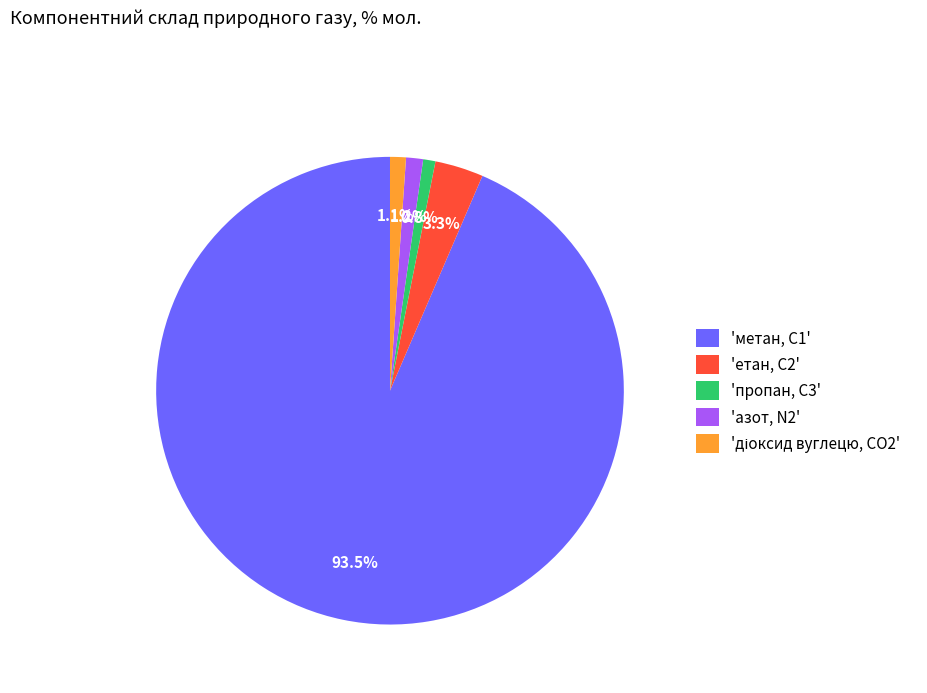

Which category accounts for the majority?

'метан, С1'